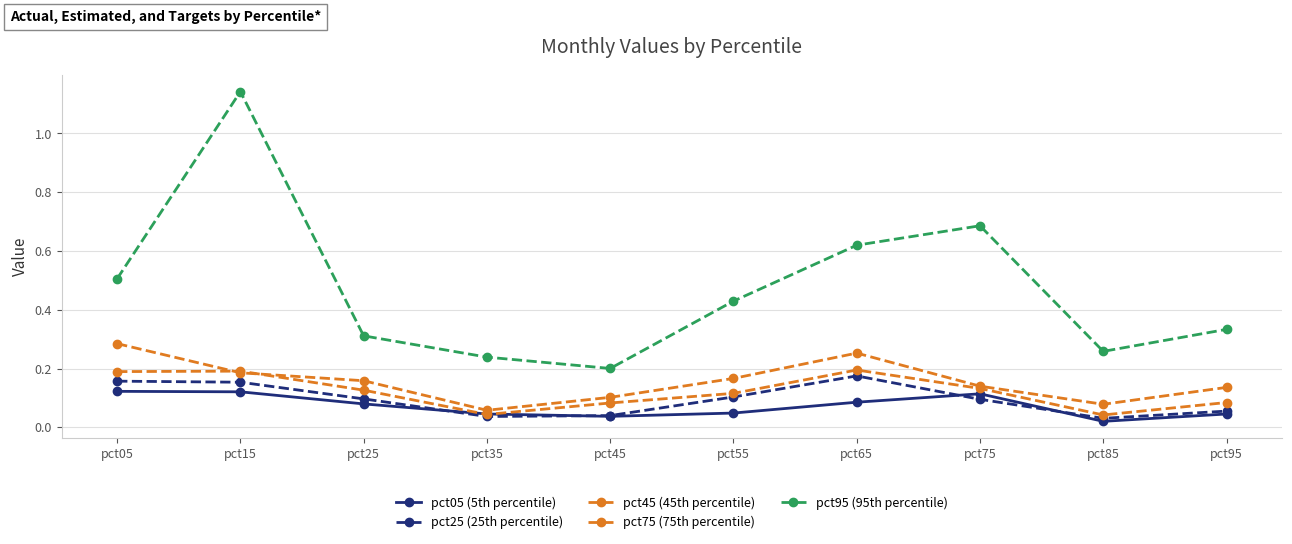

What is the value of the pct45 (45th percentile) point at the 6th from the left?

0.1